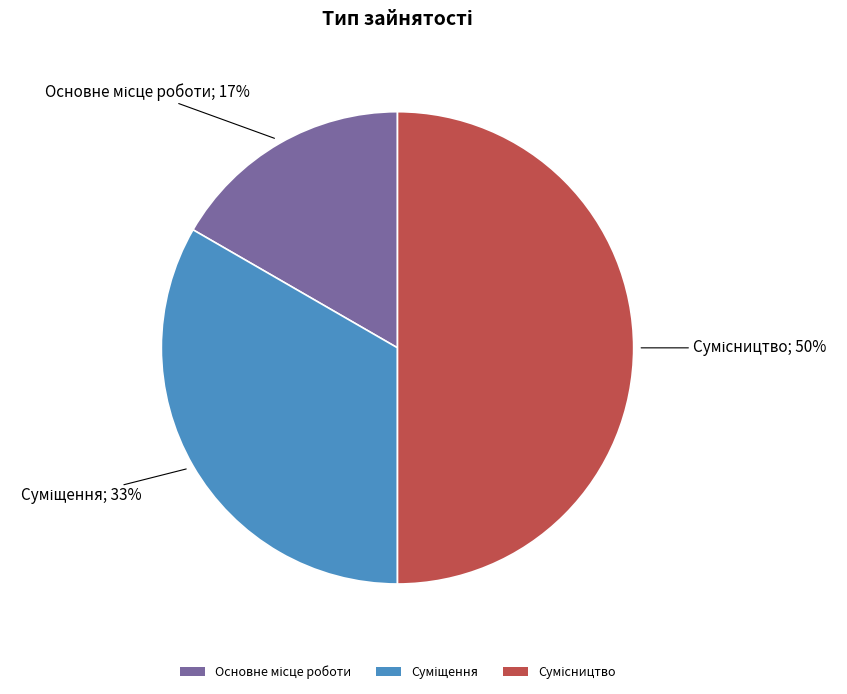

To the nearest percent, what is the average slice percentage?

33%